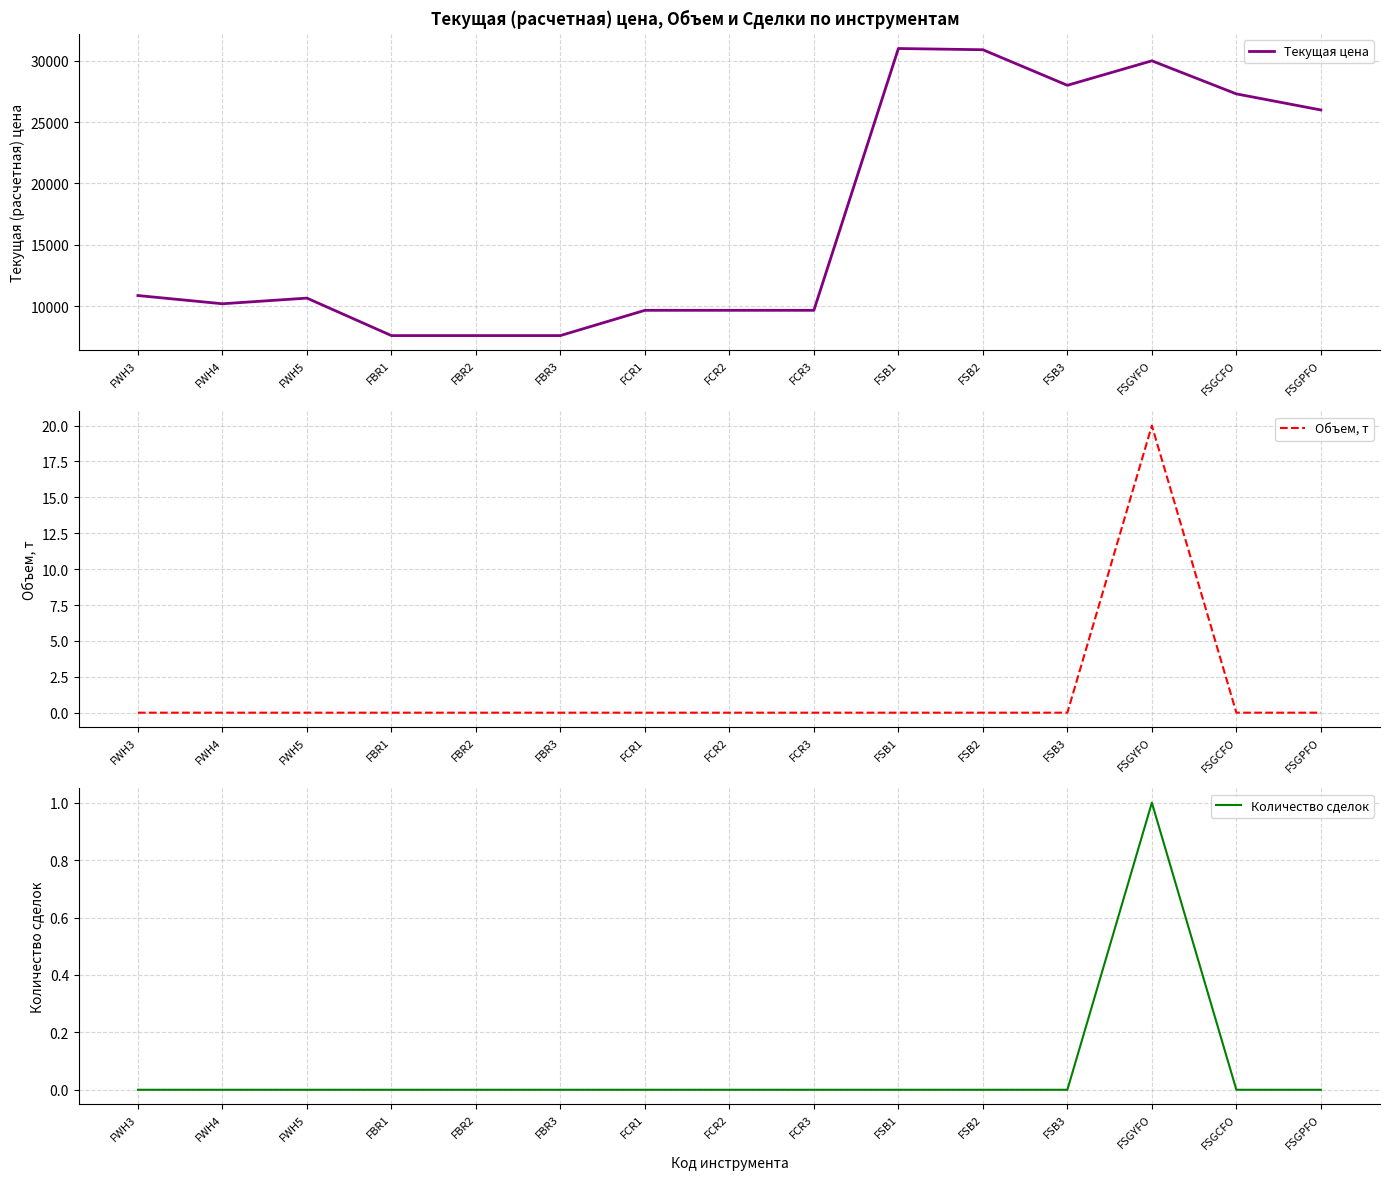

What is the difference between the Объем, т values at FBR1 and FSGYFO?

20